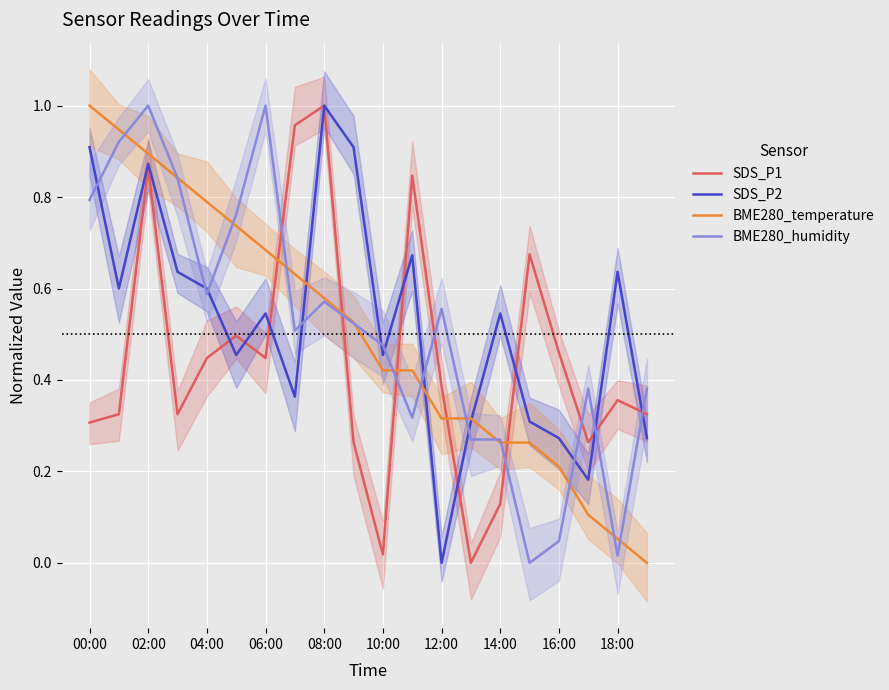

Which has a higher value, 19 or 16?

16